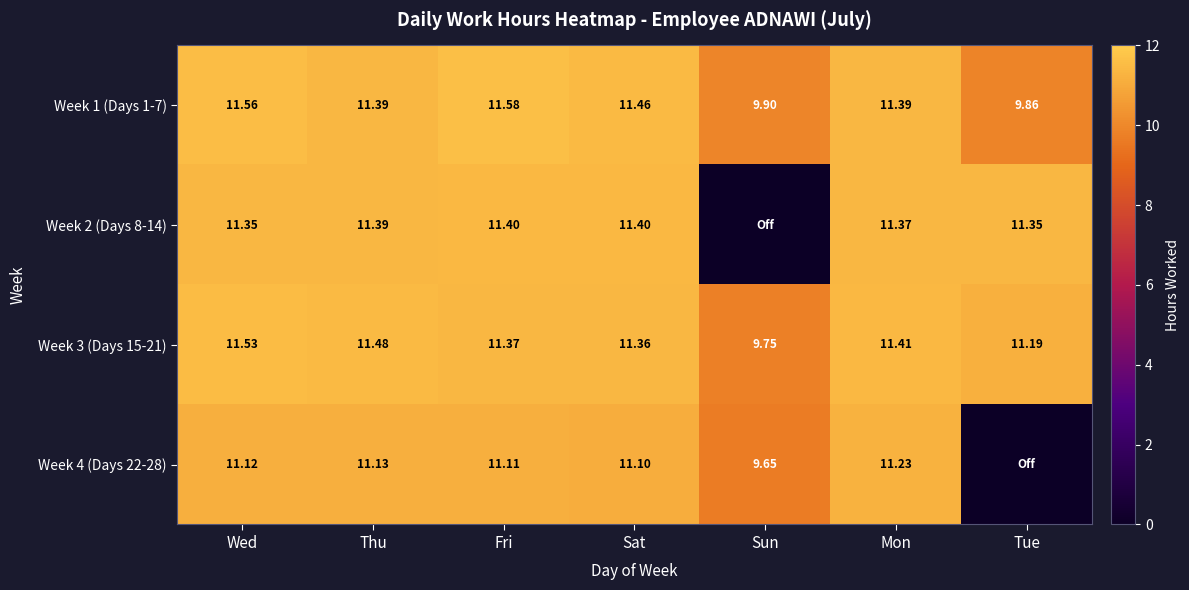

How many values in the Week 1 (Days 1-7) series exceed 11?

5